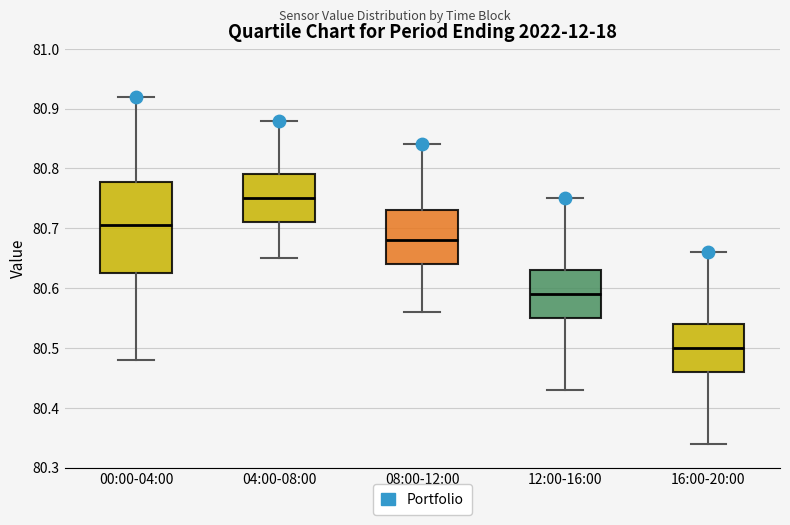

Where does the median line of the box for 12:00-16:00 sit on the y-axis? The values are not printed on the chart, so give them approximately, as read against the axis.

80.59